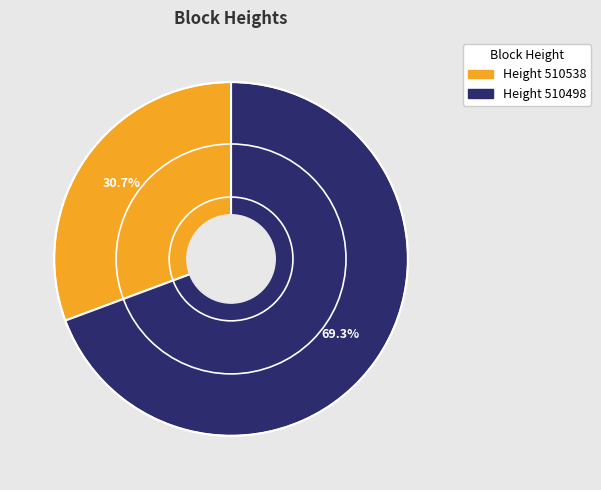

Is there any slice that represents more than half of the pie?

Yes